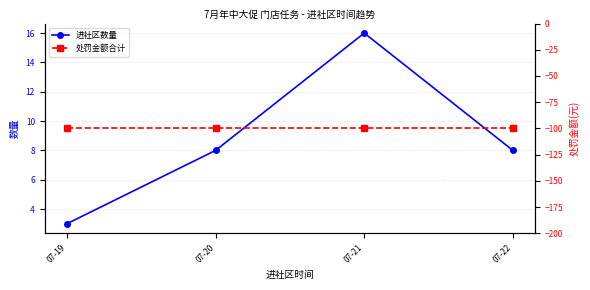

Which category has the highest value in the 处罚金额合计 series?

07-19